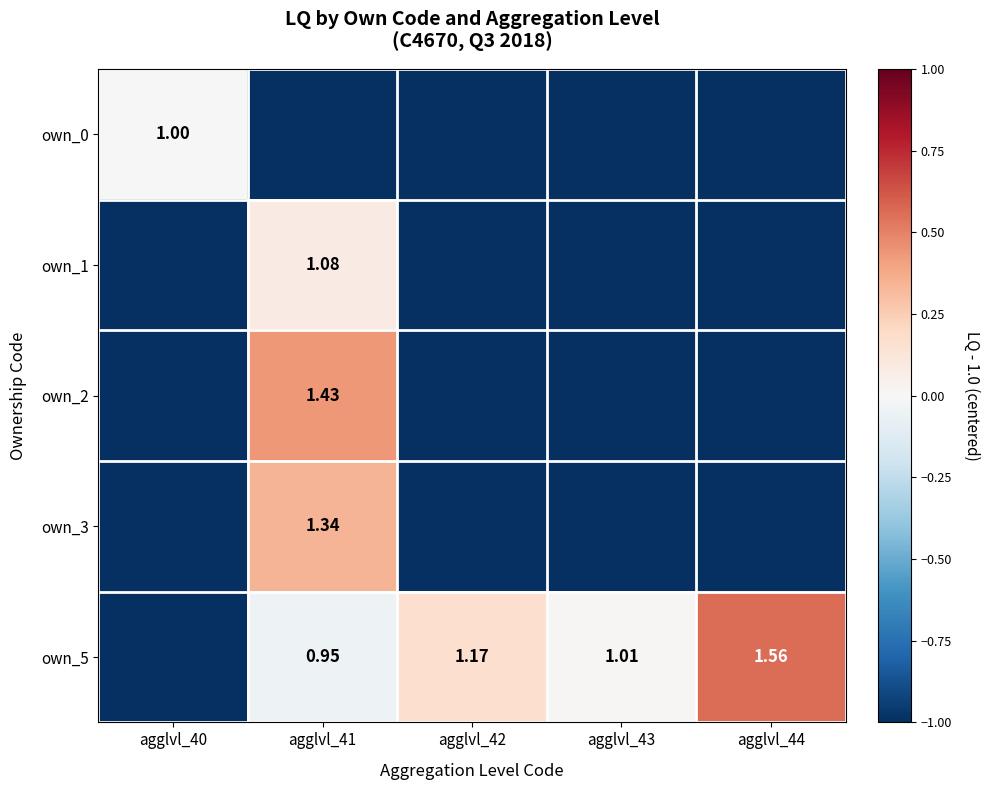

Is it true that own_2 equals -1.4 at agglvl_43?

False